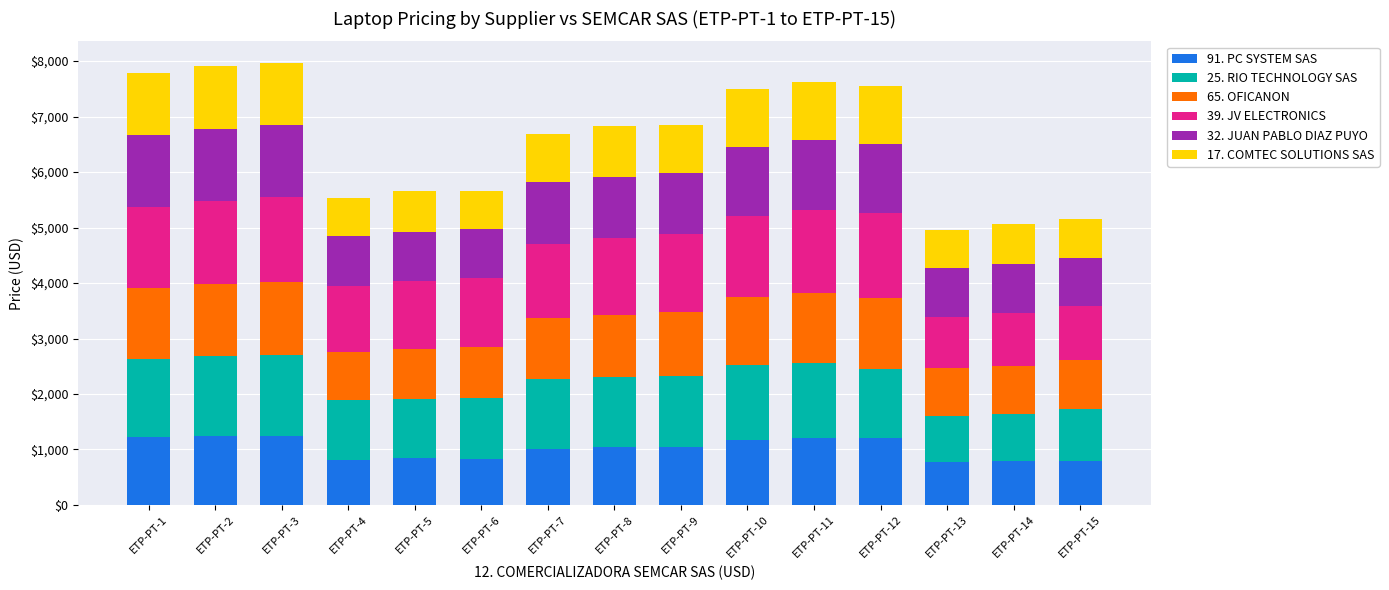

What is the total value across all series at ETP-PT-4?

5532